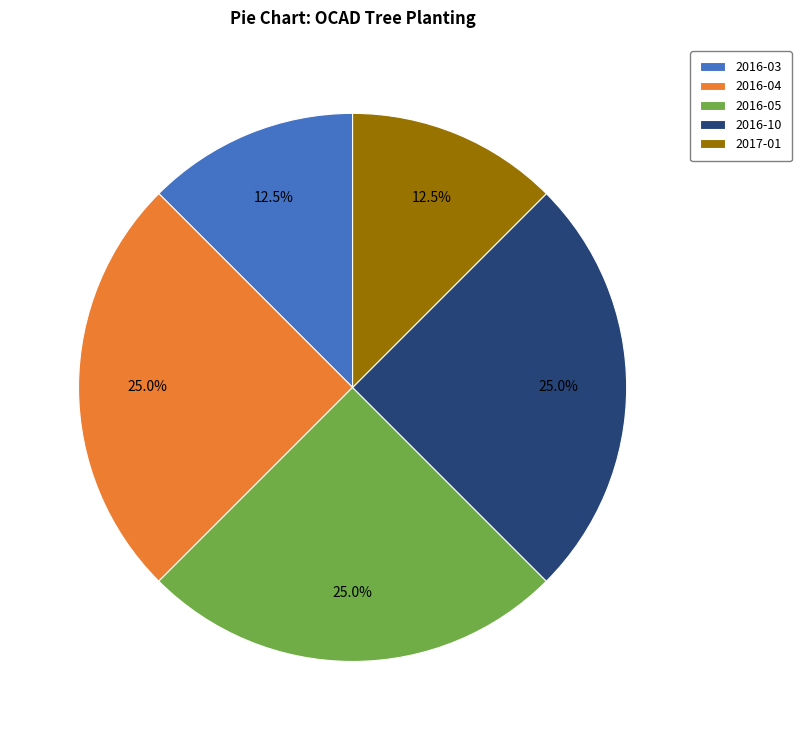

Is there any slice that represents more than half of the pie?

No